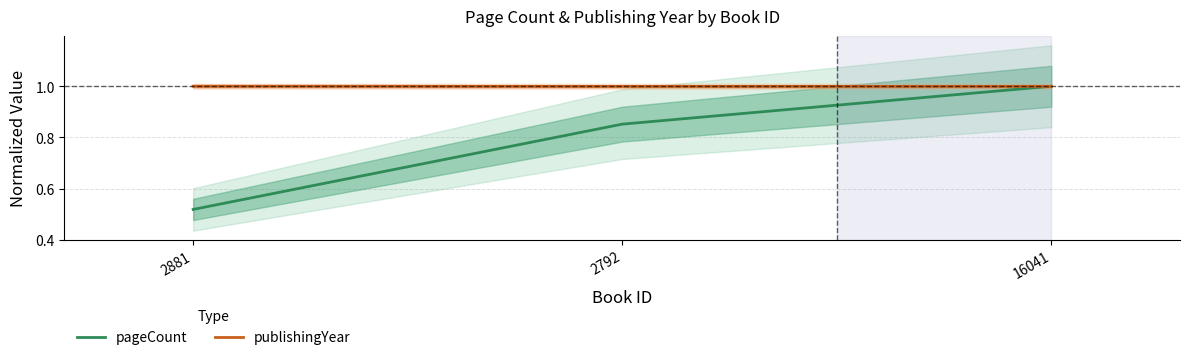

Which label corresponds to the smallest value in the chart?

2881